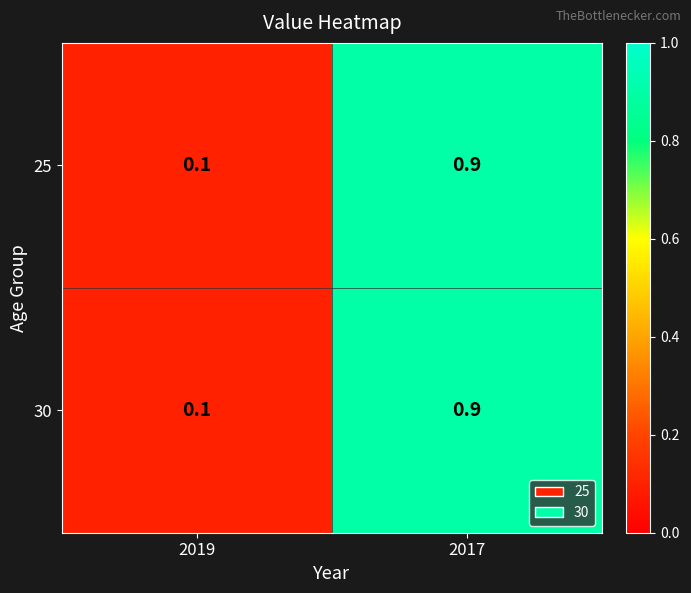

What is the highest value of the 25 series?

0.9